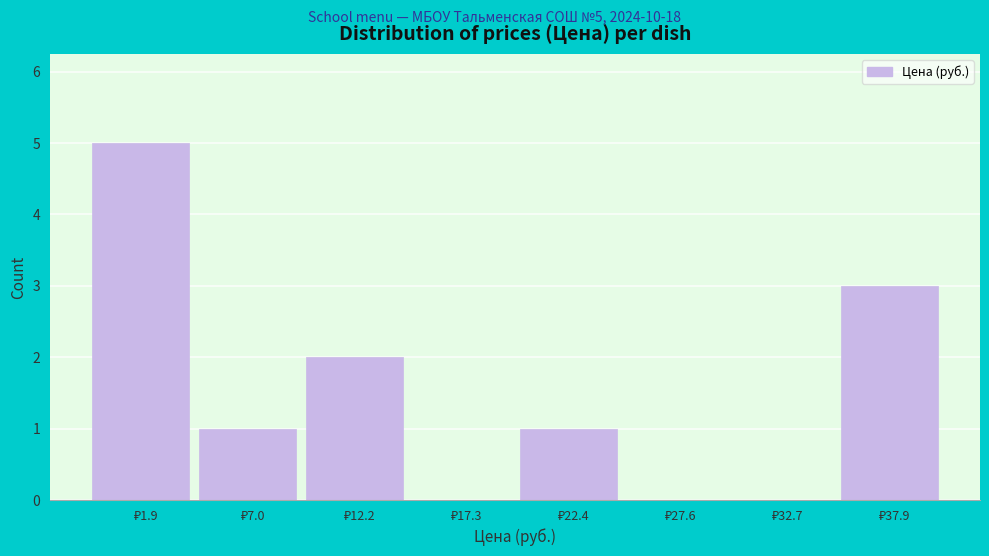

What is the sum of all values?

12